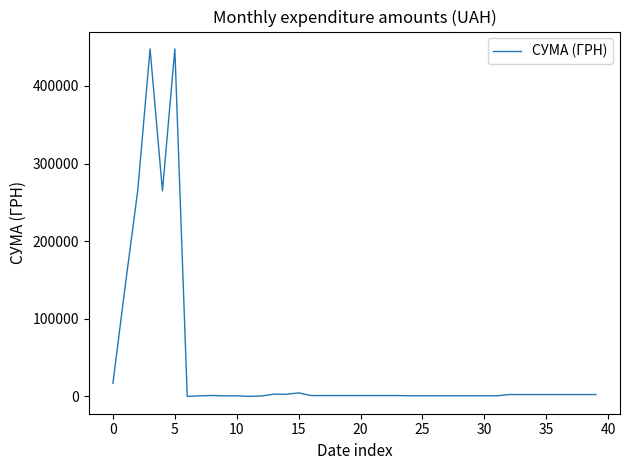

What is the difference between the maximum and minimum values?

447553.1